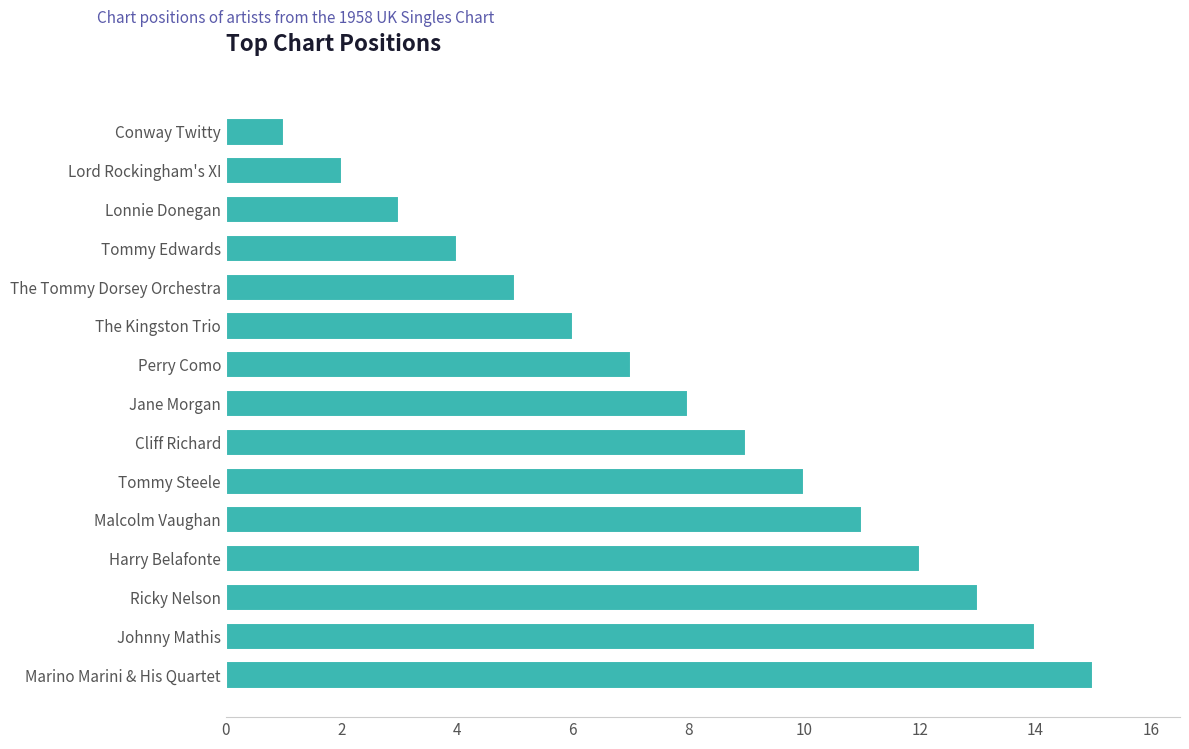

Reading bottom to top, transcribe all the data shown in this chart.

Marino Marini & His Quartet=15	Johnny Mathis=14	Ricky Nelson=13	Harry Belafonte=12	Malcolm Vaughan=11	Tommy Steele=10	Cliff Richard=9	Jane Morgan=8	Perry Como=7	The Kingston Trio=6	The Tommy Dorsey Orchestra=5	Tommy Edwards=4	Lonnie Donegan=3	Lord Rockingham's XI=2	Conway Twitty=1